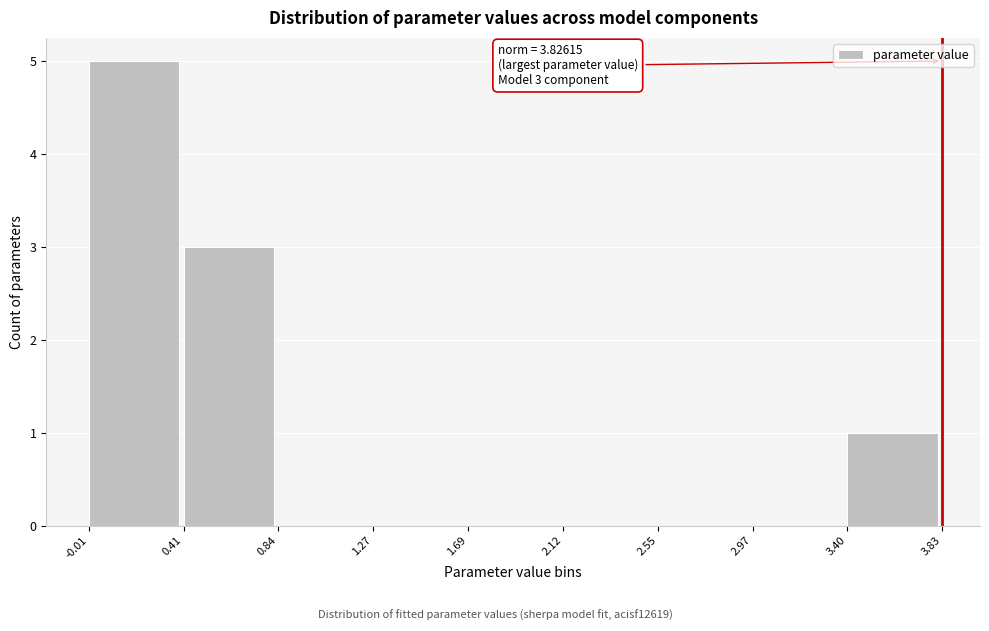

Over which range of the x-axis is the bar tallest?

-0.01 to 0.41